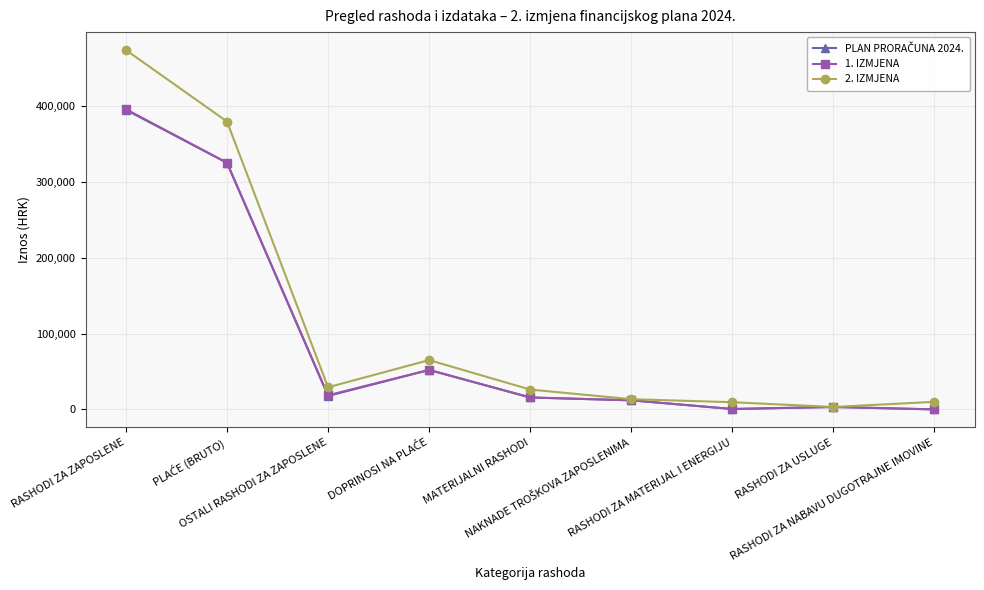

What is the maximum value shown in the chart?

474320